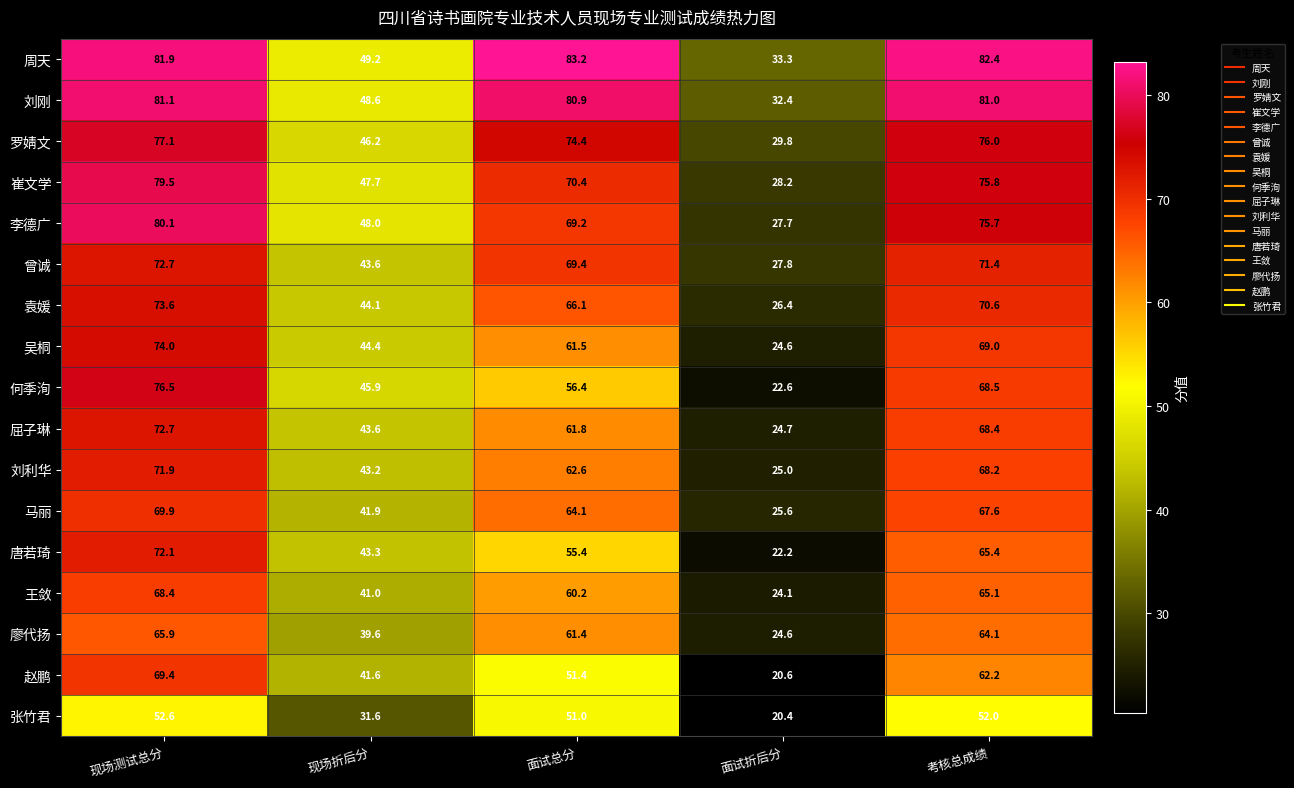

What is the maximum value shown in the chart?

83.2